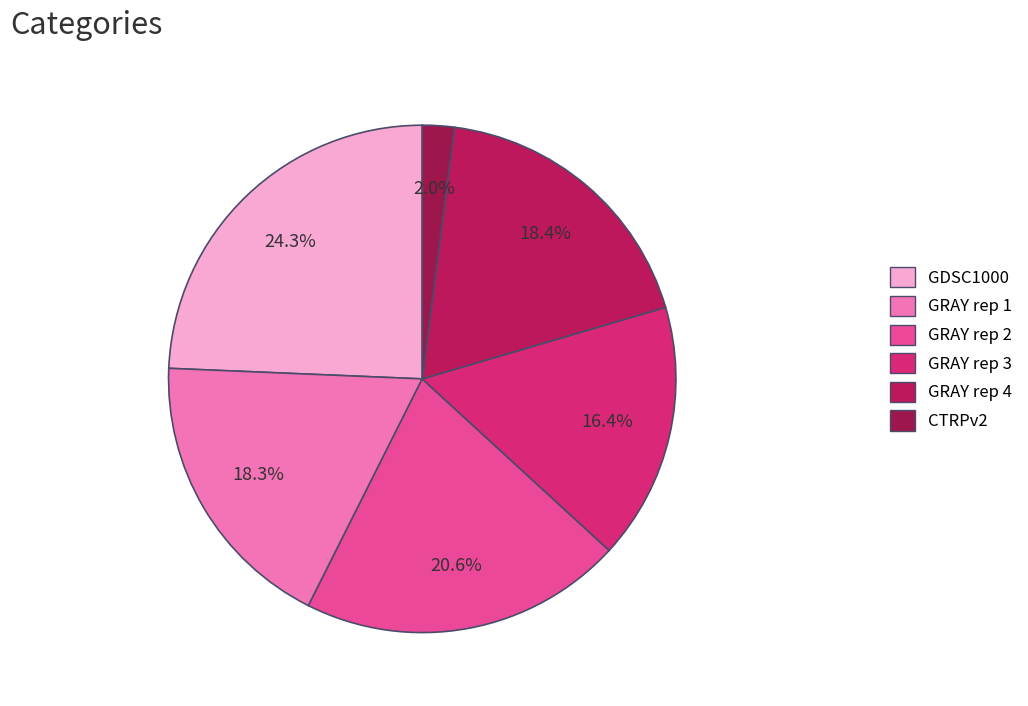

The CTRPv2 slice represents 1% of the pie. True or false?

False